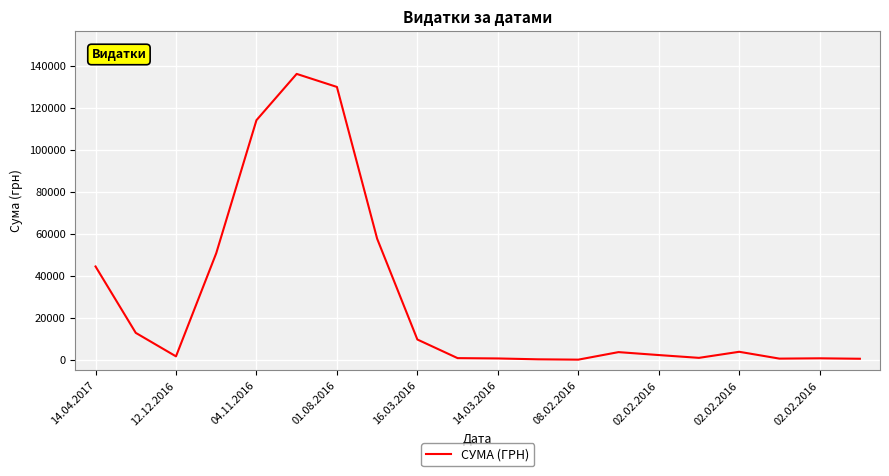

What is the difference between the maximum and minimum values?

136172.7